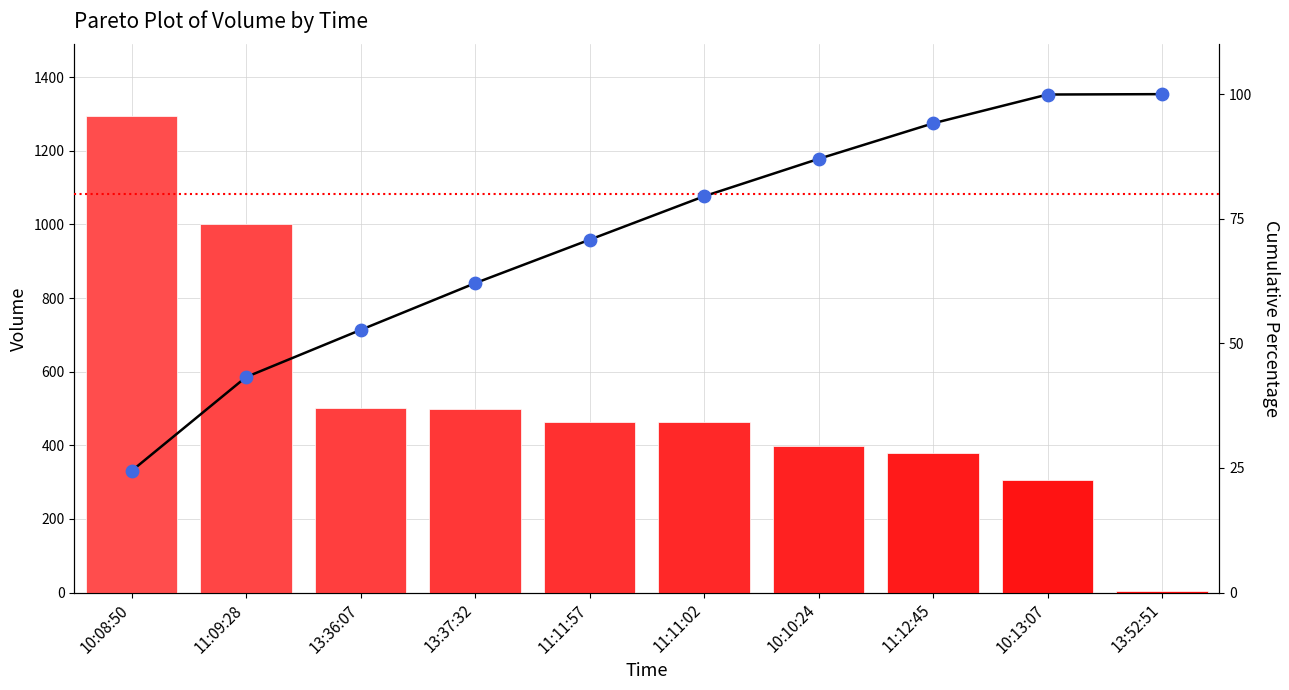

Which series has the widest spread of Y values?

Volume